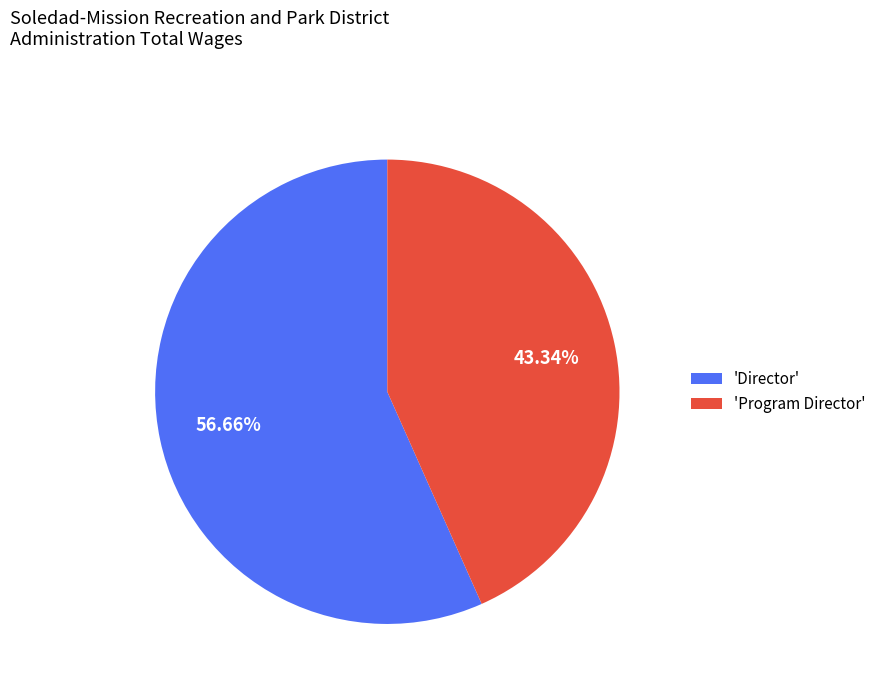

Approximately how many times larger is the value at 'Program Director' compared to 'Director'?

0.8